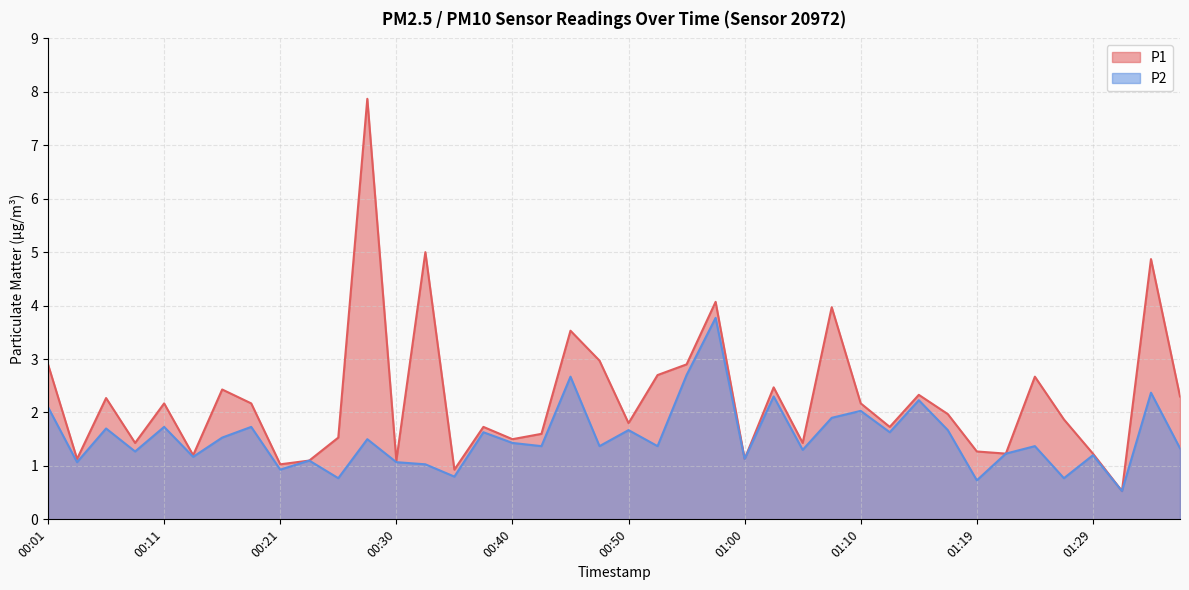

Is the value of P2 at 00:57 greater than the value of P1 at 00:06?

Yes